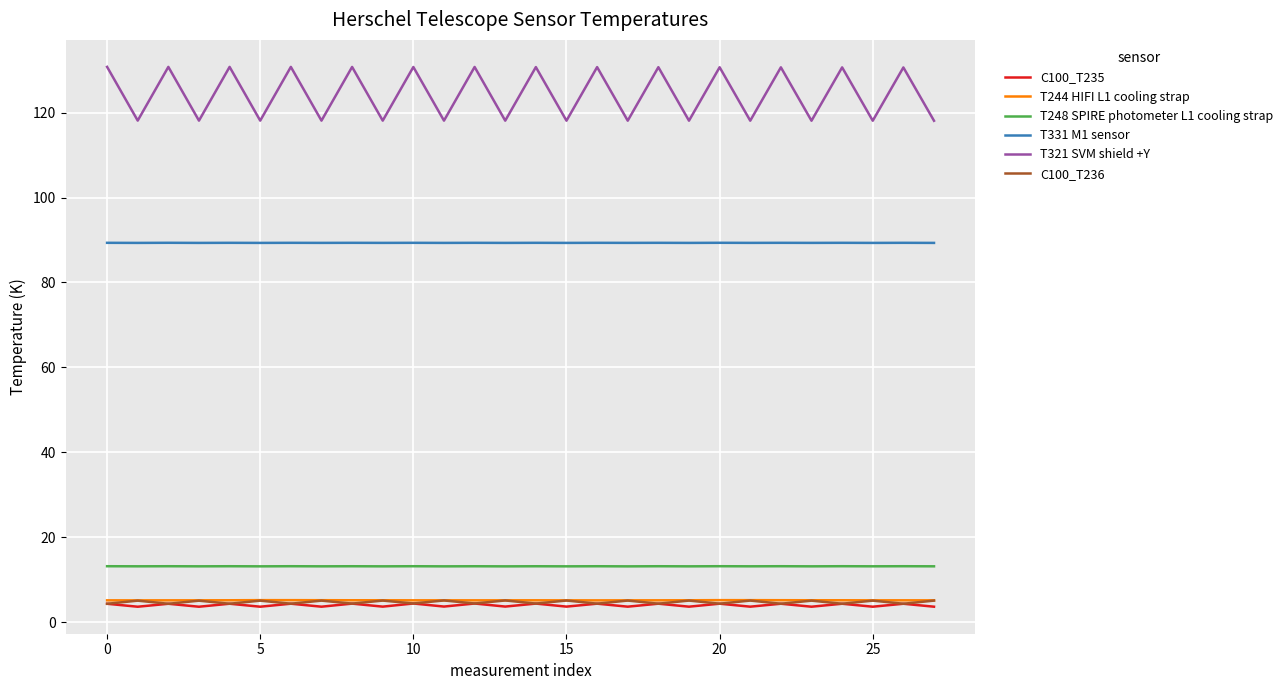

What is the minimum value for C100_T236?

4.3